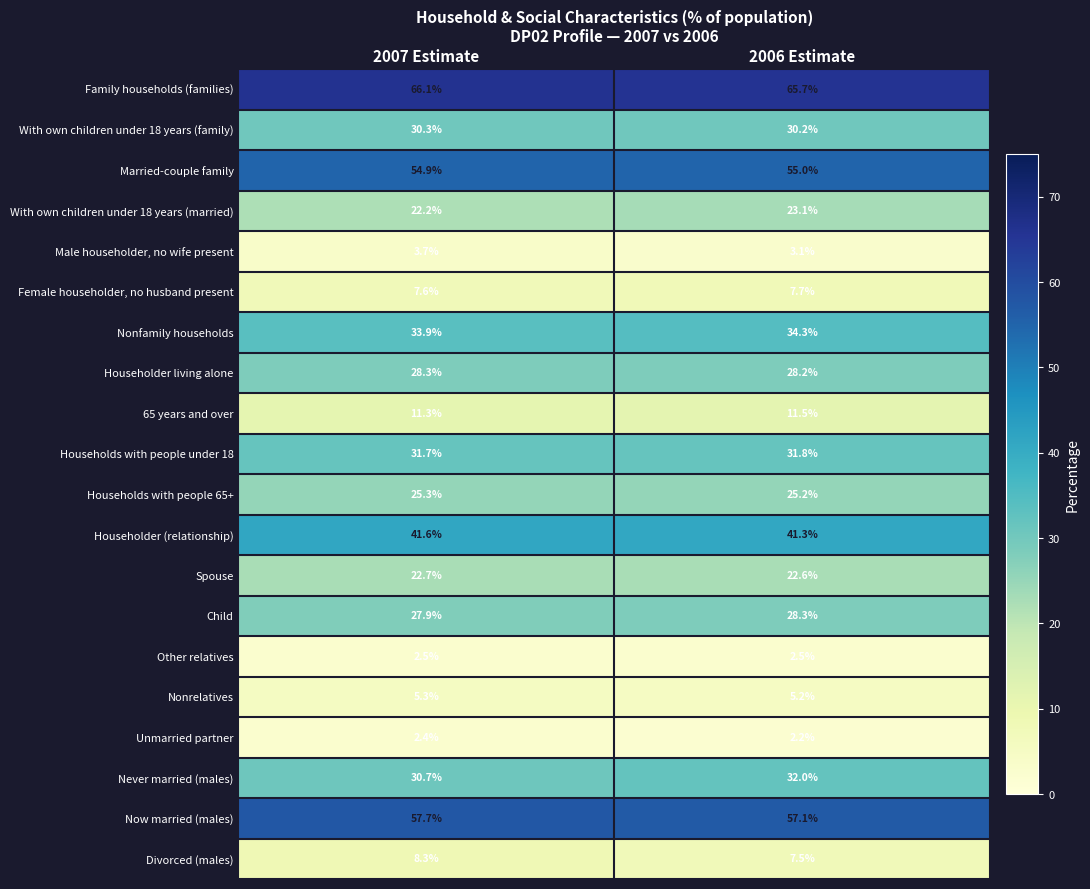

Which series has the largest total across all categories?

Family households (families)